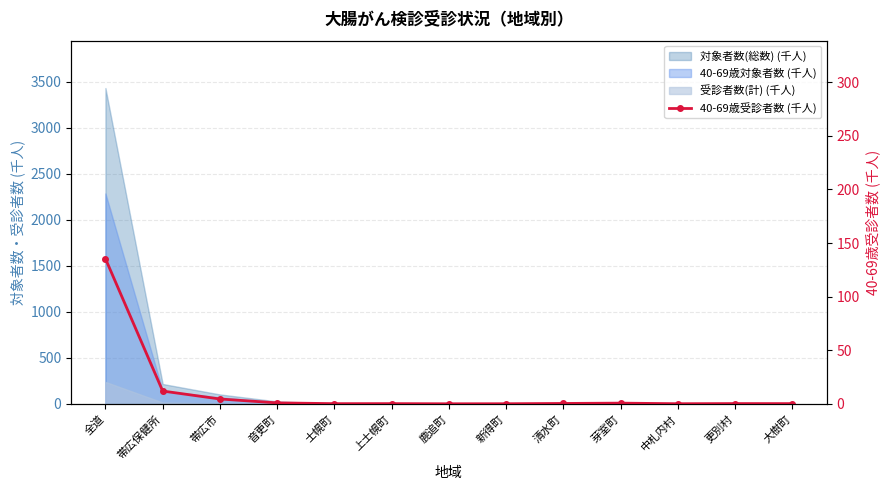

What is the difference between the values at 中札内村 and 更別村?

0.1